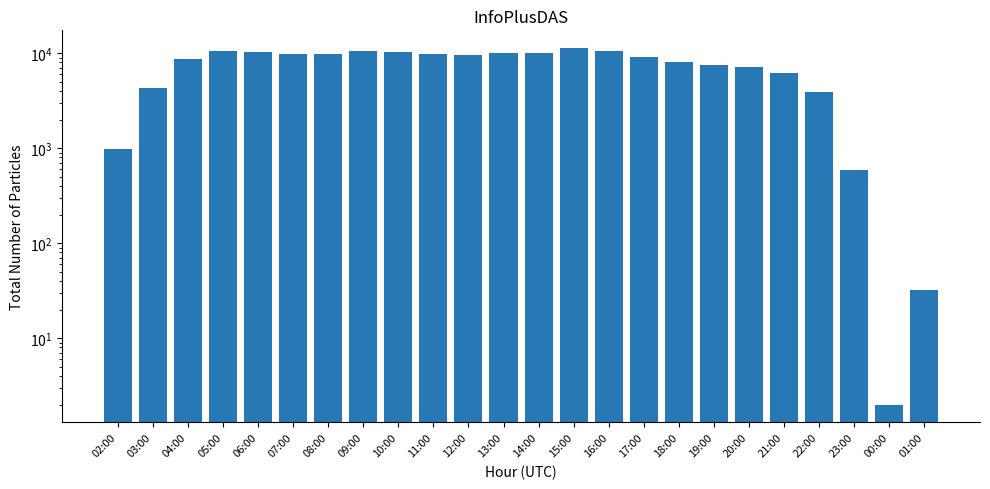

The value at 22:00 is 3894. True or false?

True